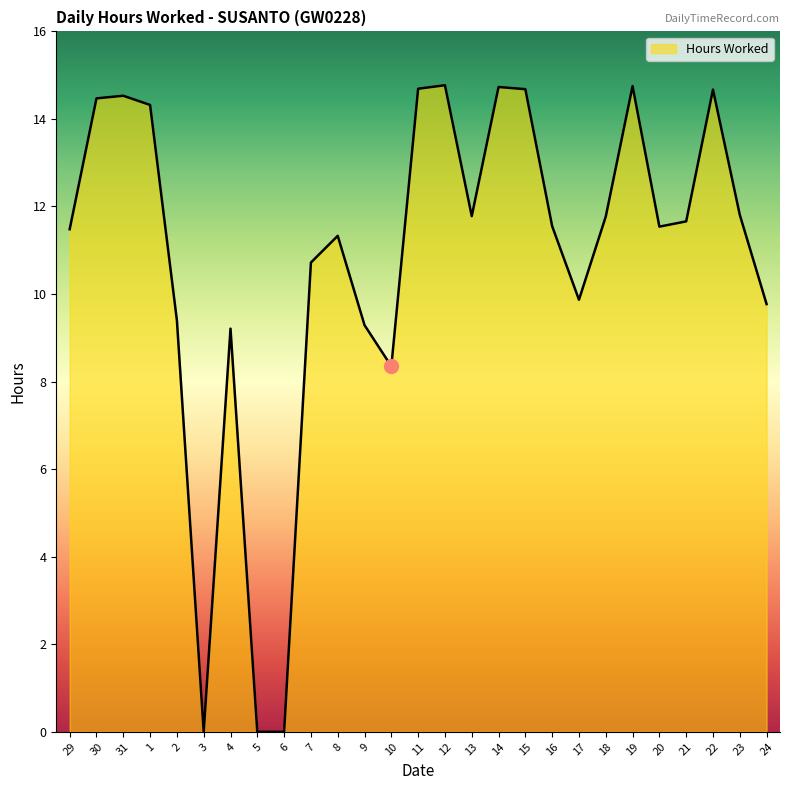

What is the difference between the maximum and minimum values?

14.8